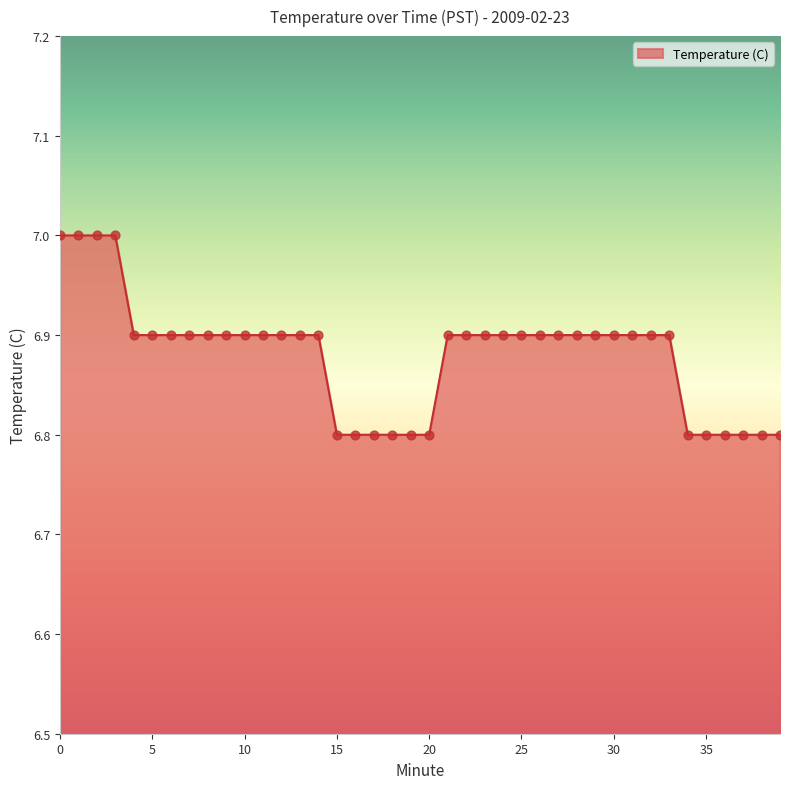

What is the greatest value displayed?

7.0